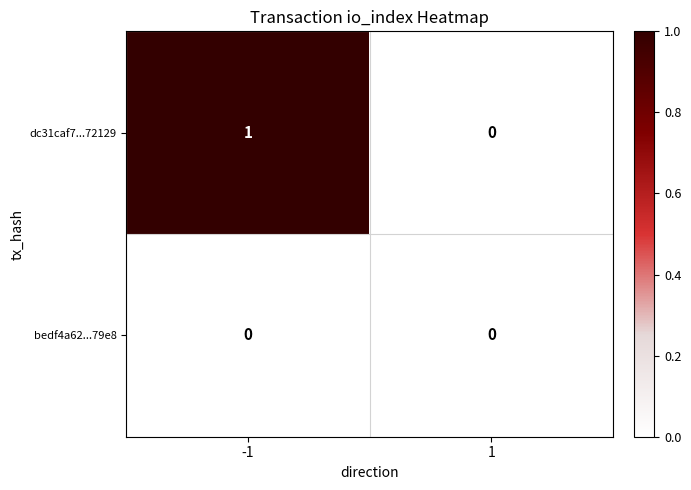

Which series has the widest spread of values?

dc31caf7...72129